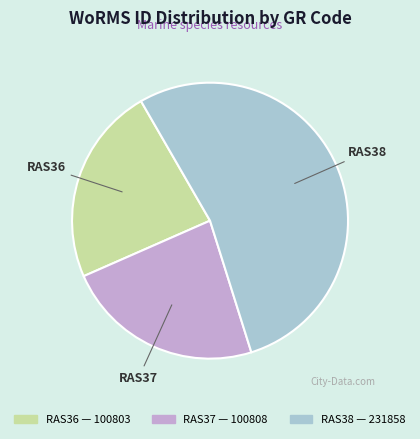

Between RAS38 and RAS36, which is larger?

RAS38